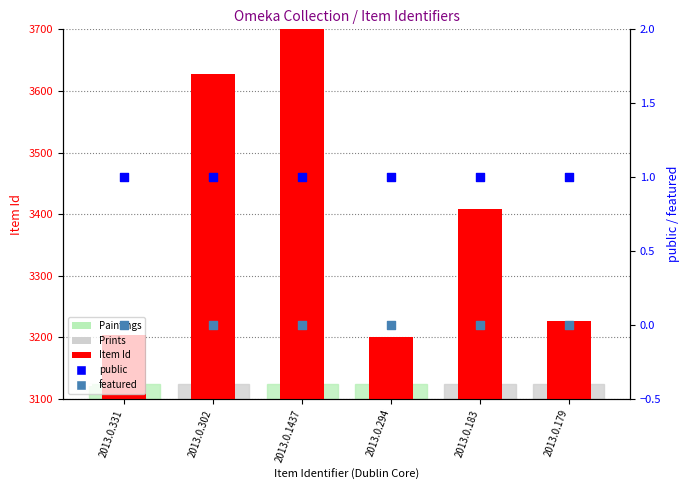

At which category is the sum across all series the highest?

2013.0.1437